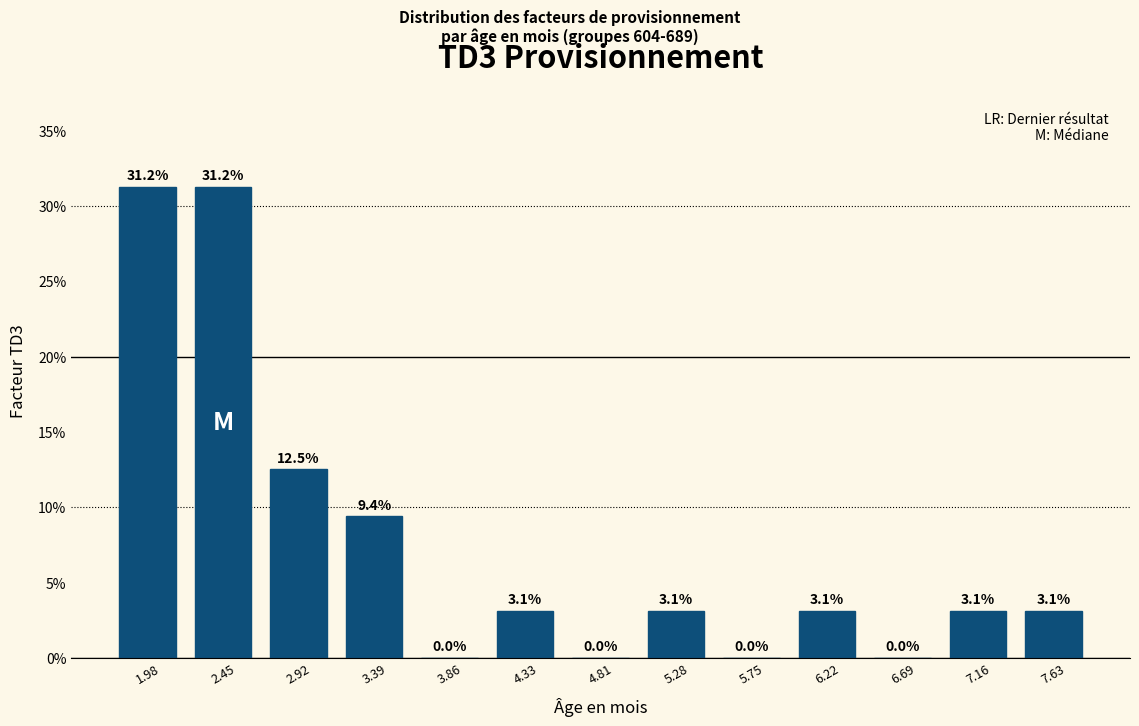

What is the sum of the values at 3.39 and 3.86?

9.4